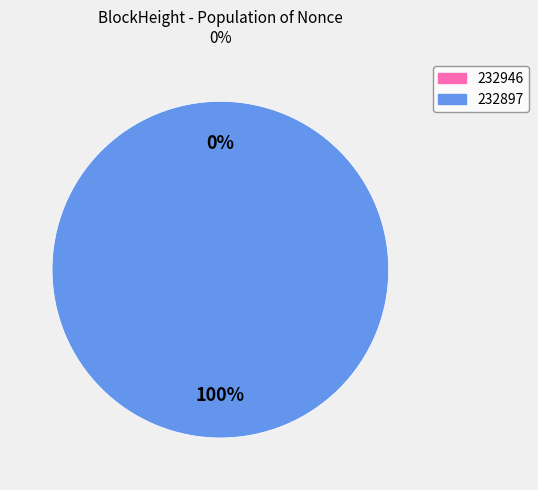

The 232946 slice represents 5% of the pie. True or false?

False